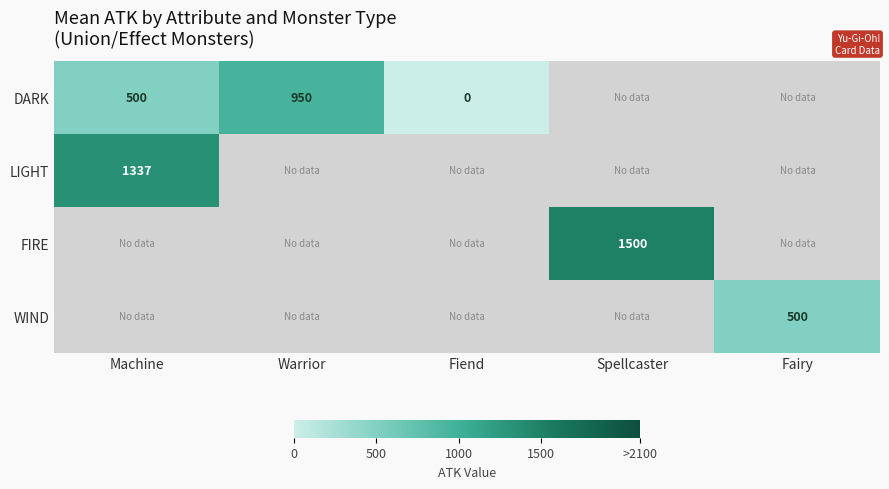

True or false: LIGHT has a value of 1337 at Machine.

True